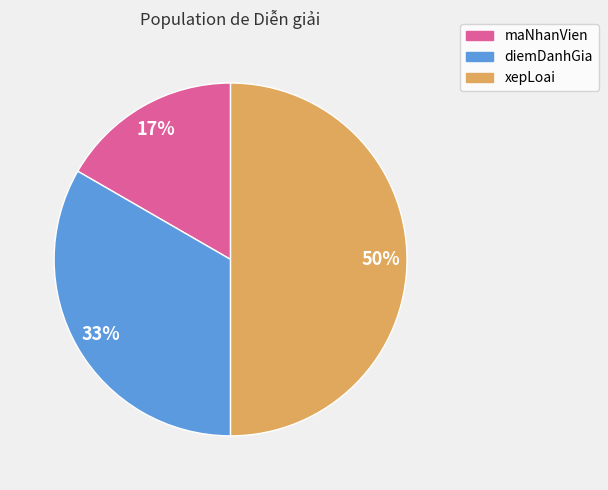

Is it true that diemDanhGia is 33% of the pie?

True